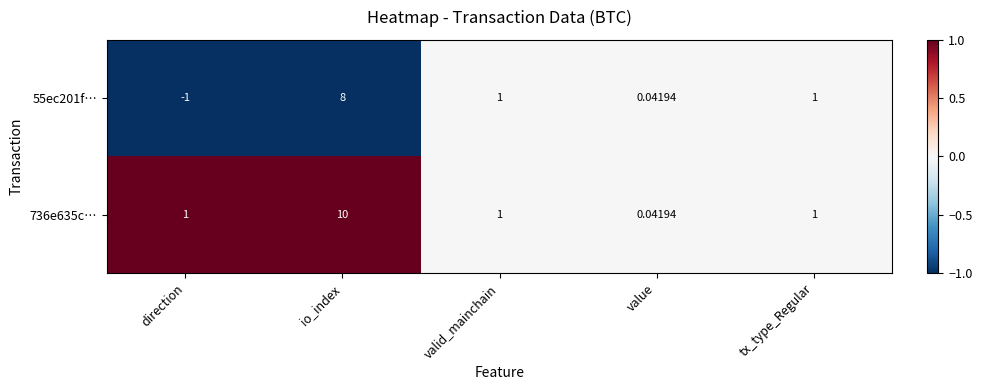

At which category is the sum across all series the highest?

io_index